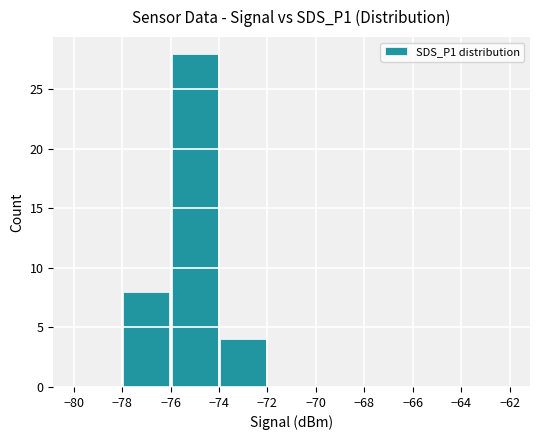

What is the sum of all values?

40